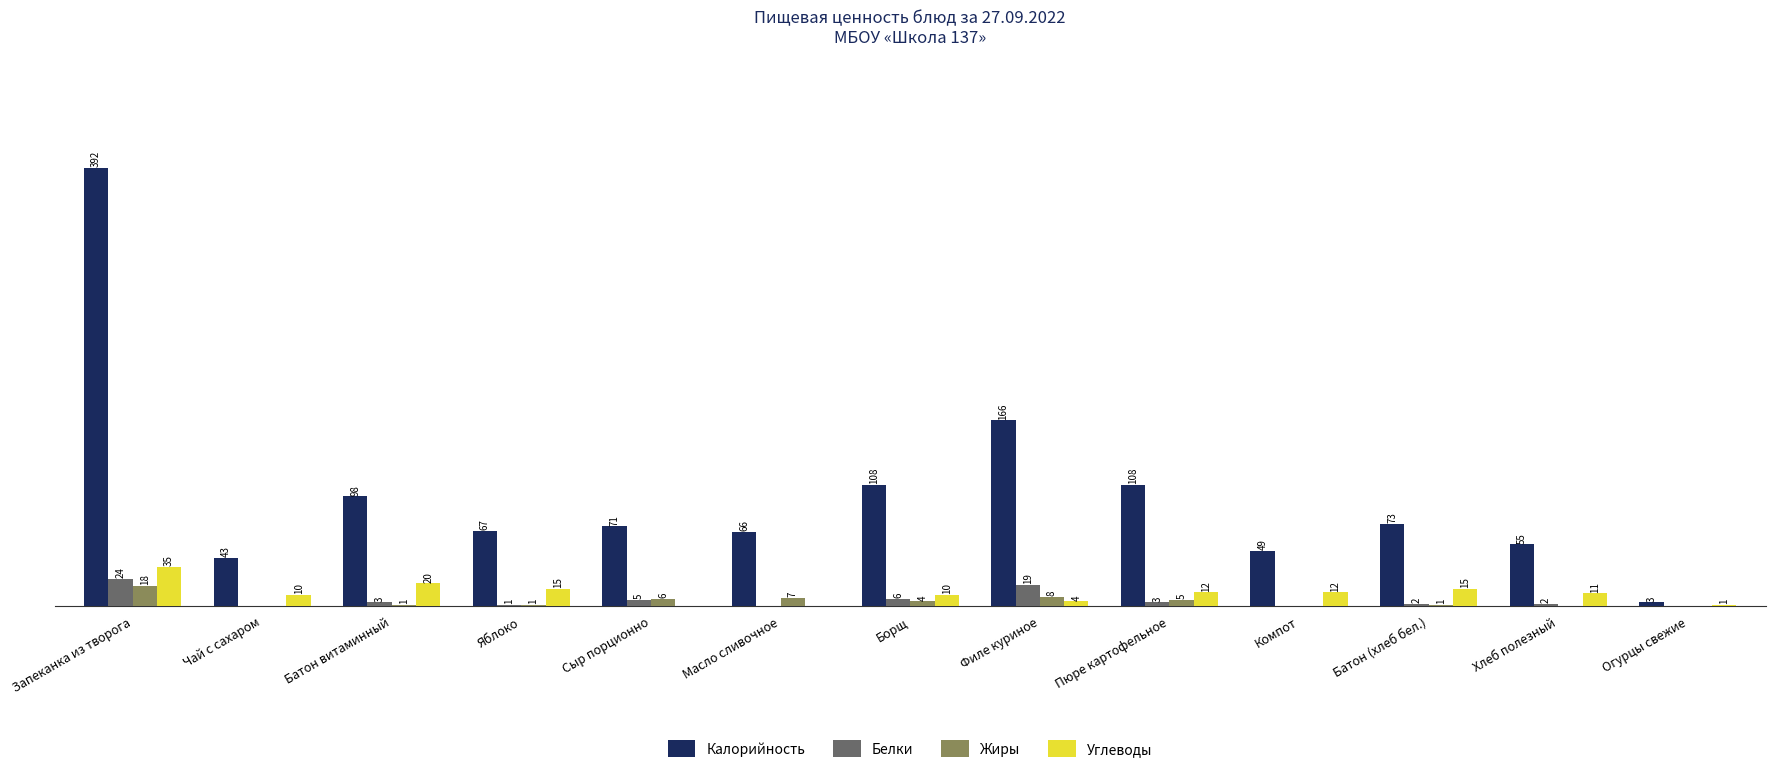

Is the value of Жиры at Батон витаминный greater than the value of Калорийность at Яблоко?

No